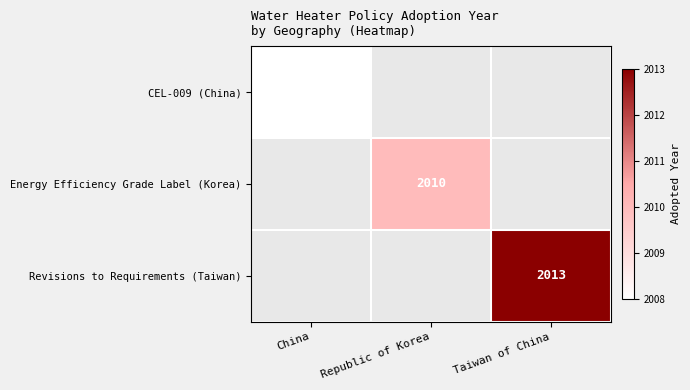

The value of Energy Efficiency Grade Label (Korea) at Republic of Korea is 2010. True or false?

True